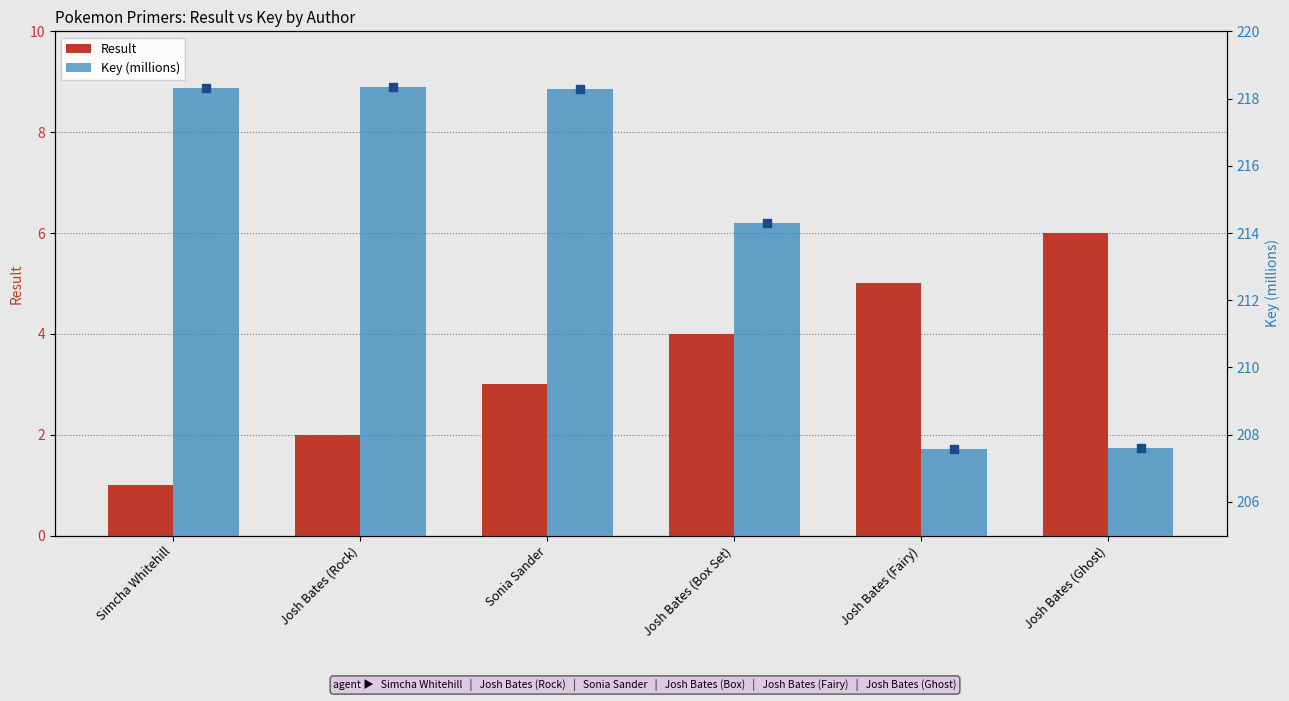

What is the total value across all series at Josh Bates (Rock)?

220.3